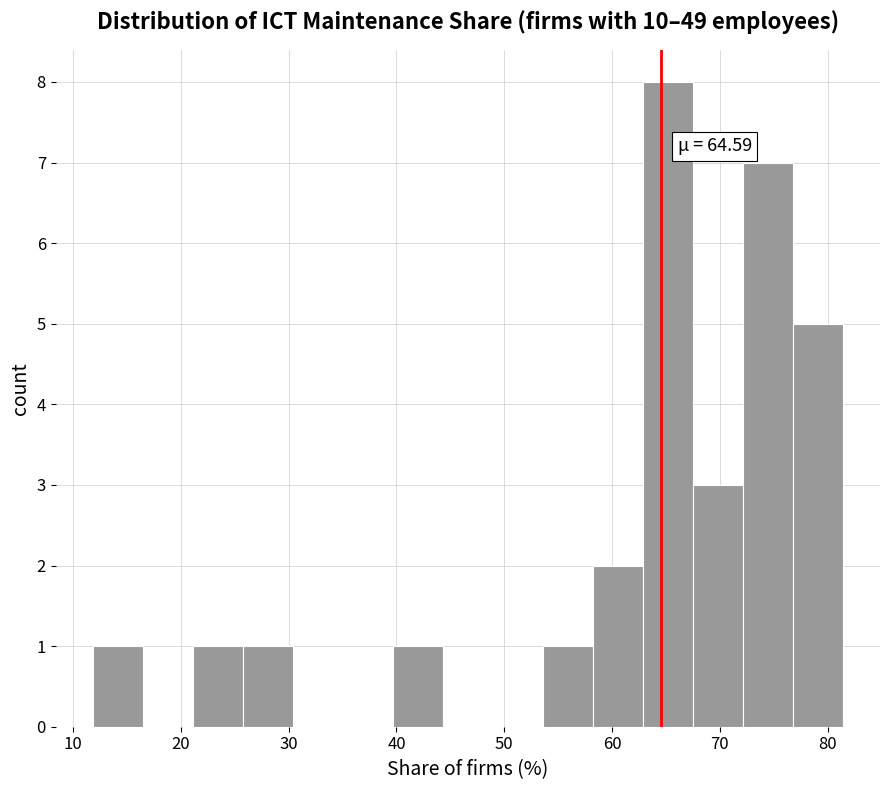

Over which range of the x-axis is the bar tallest?

63 to 67